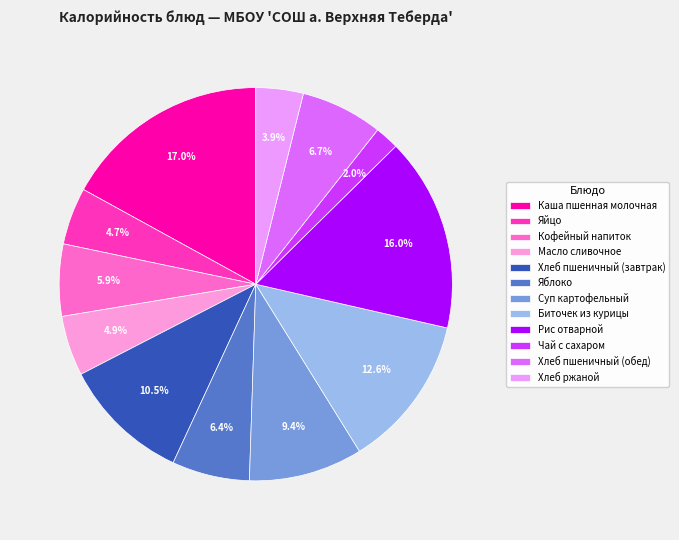

To the nearest percent, what is the combined percentage of Хлеб пшеничный (обед) and Каша пшенная молочная?

24%